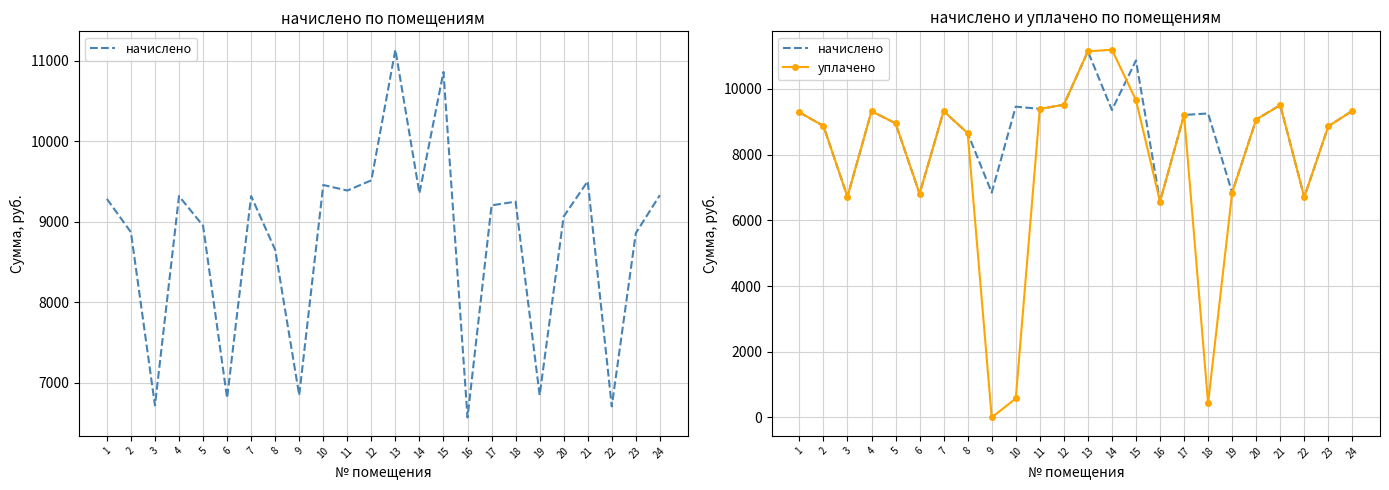

Between 6 and 13, which is larger?

13